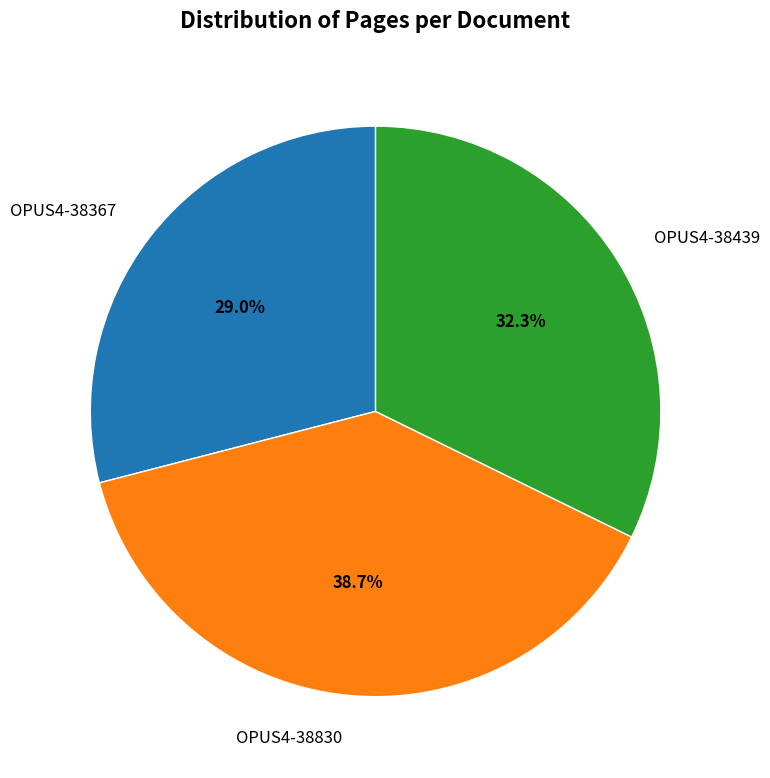

Is OPUS4-38830 the majority of the pie?

No